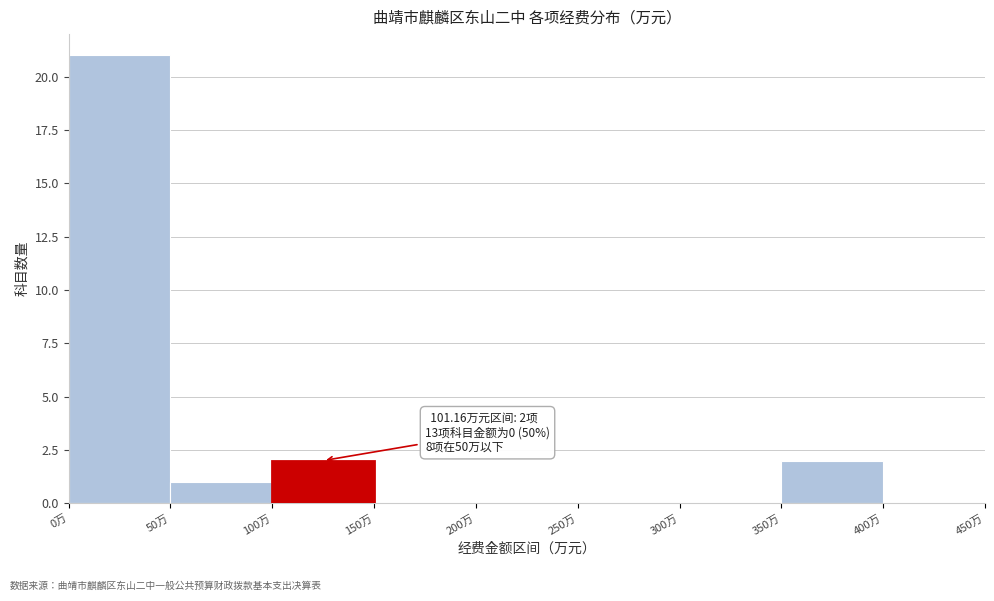

Which range on the x-axis has the tallest bar?

0 to 50